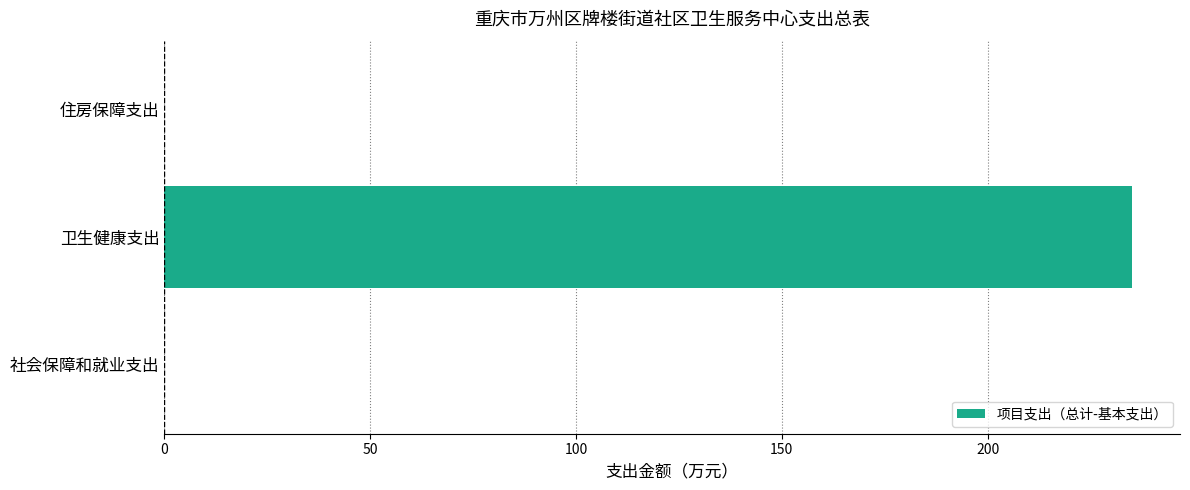

What is the change in value from 卫生健康支出 to 住房保障支出?

-235